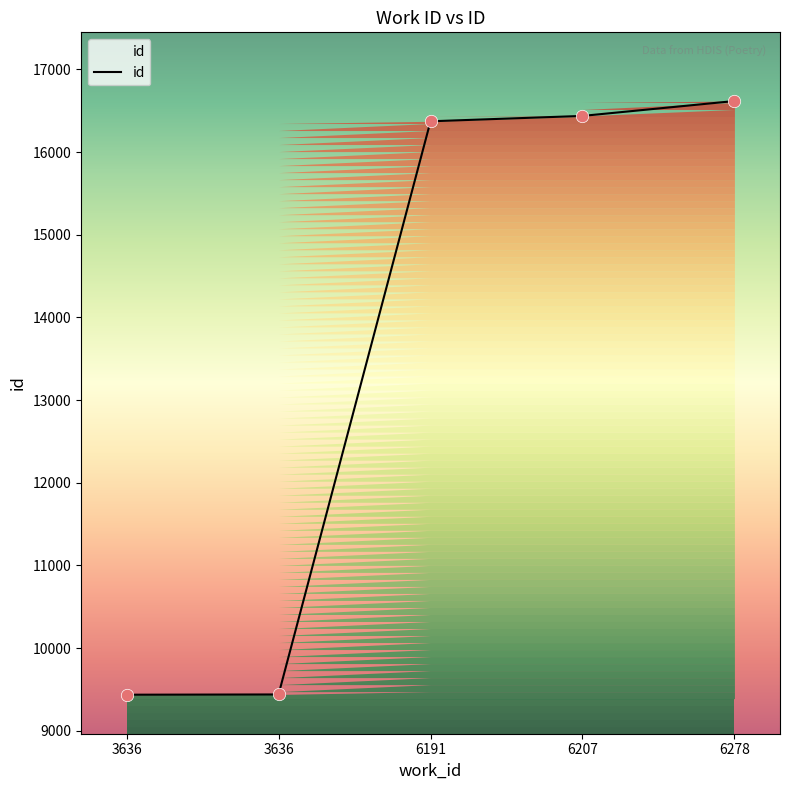

What is the change in value from 3636 to 6191?

+6935